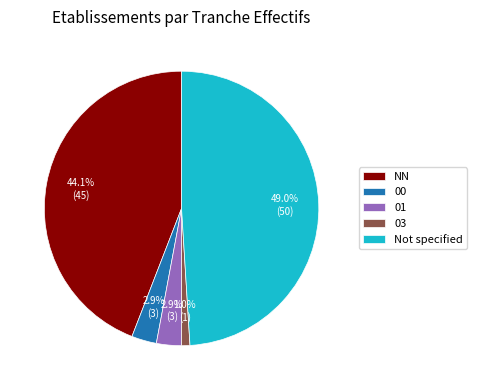

To the nearest percent, what is the combined percentage of 03 and 00?

4%